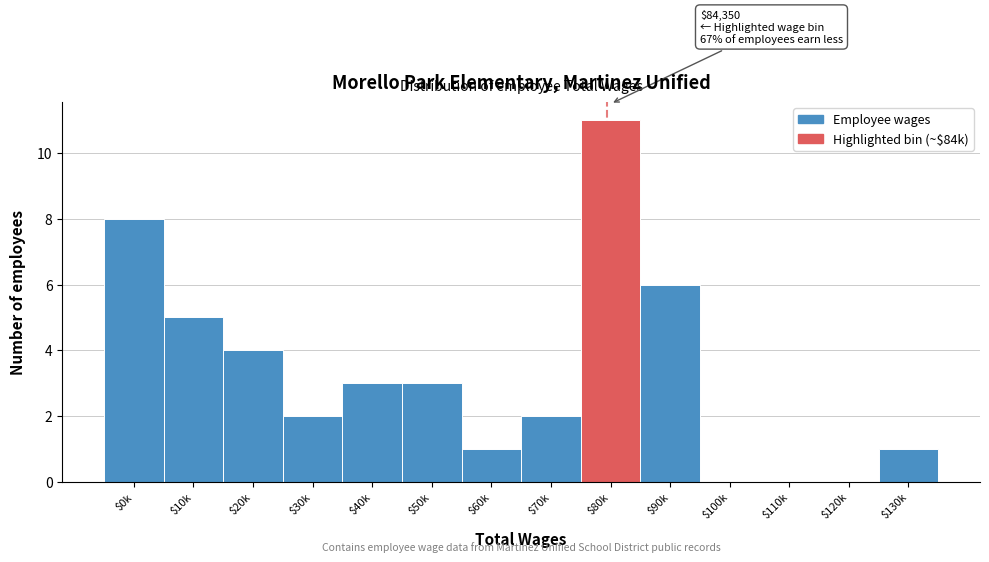

Which category has the highest value across all series?

$80k